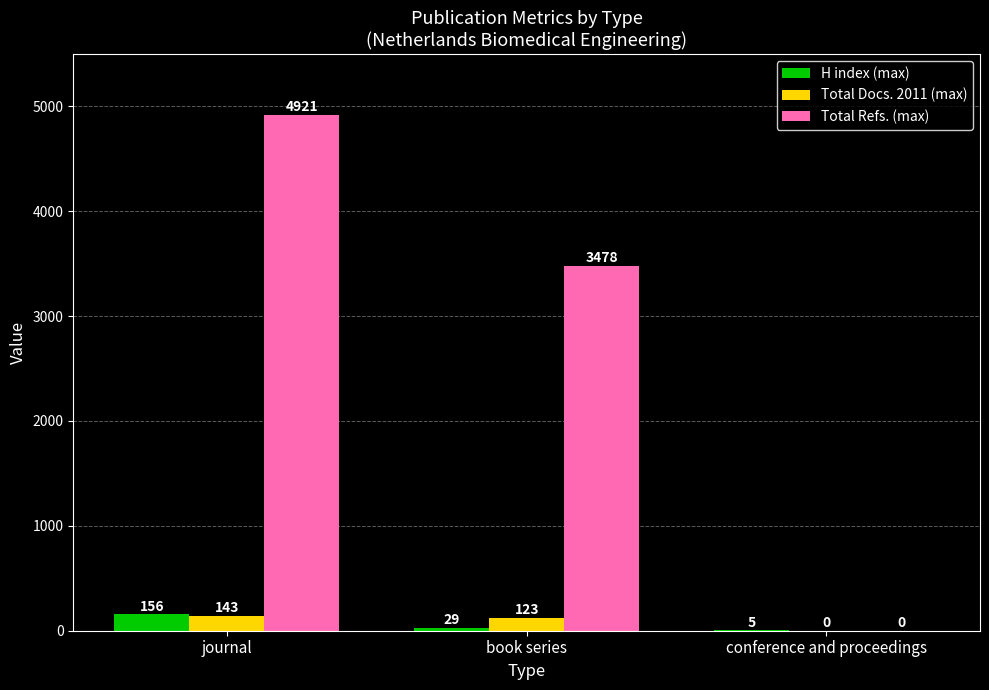

How many Total Refs. (max) values are between 0 and 4921?

3